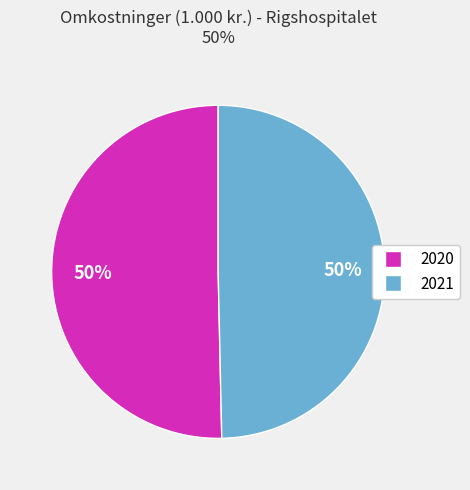

What is the majority slice?

2020